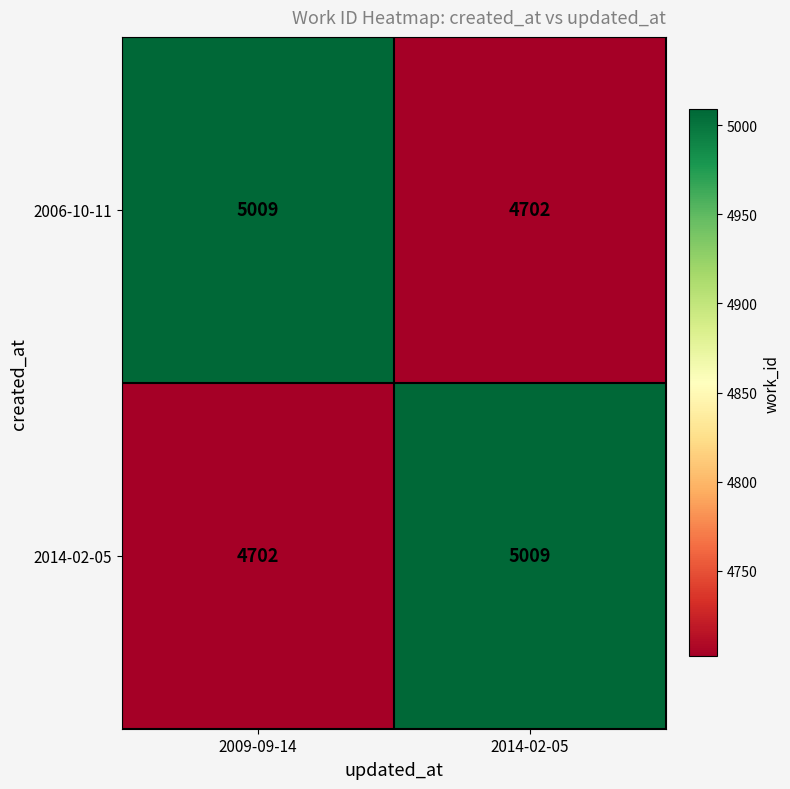

At which label does 2006-10-11 reach its minimum?

2014-02-05